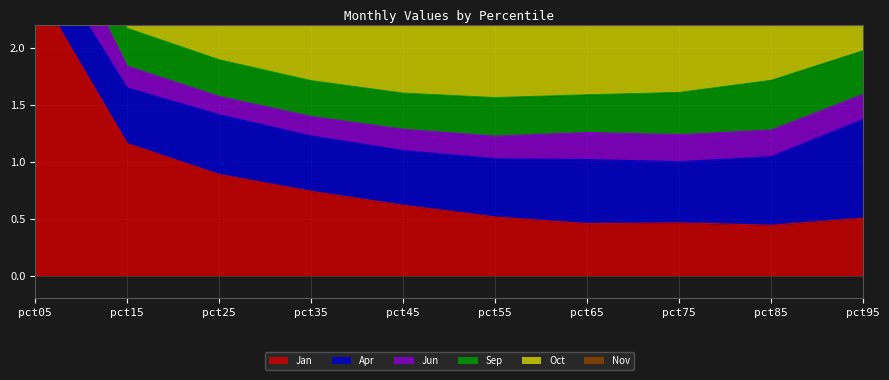

True or false: Nov has more than 2 points higher than both neighbors.

False